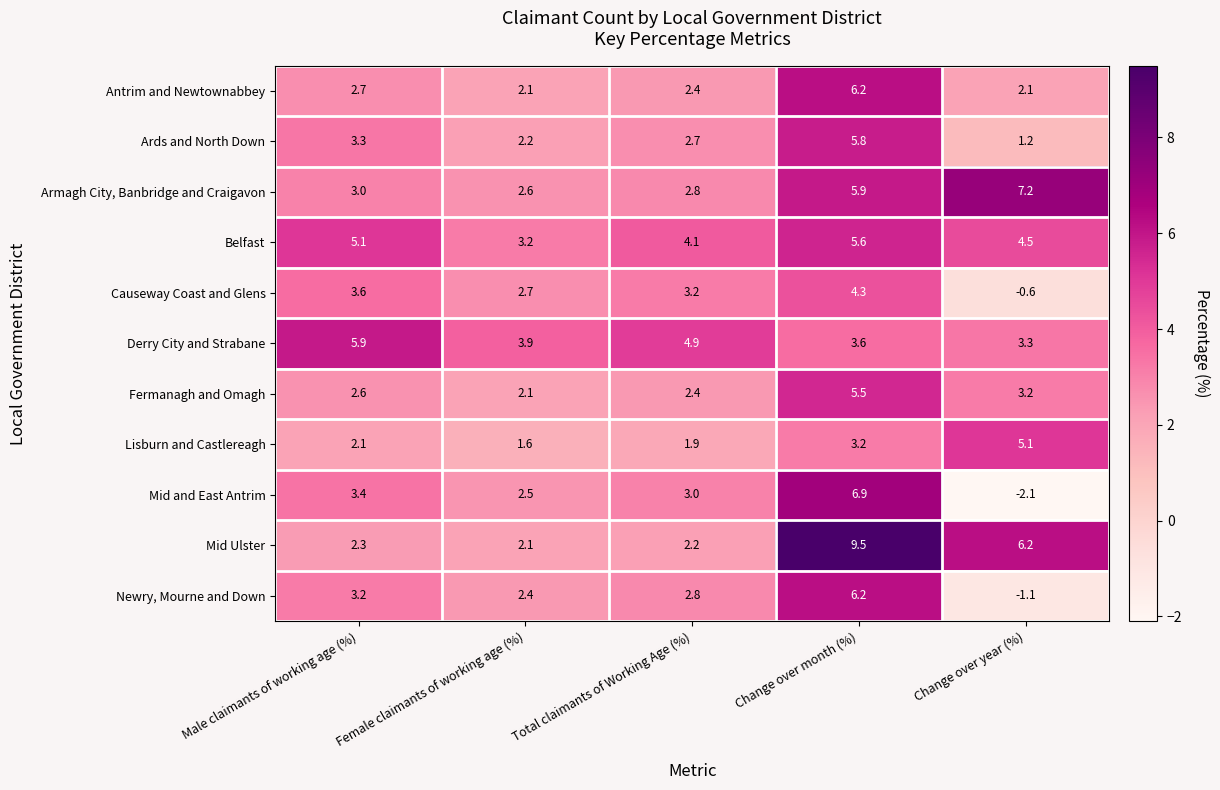

Rank the categories by Armagh City, Banbridge and Craigavon value from highest to lowest.

Change over year (%), Change over month (%), Male claimants of working age (%), Total claimants of Working Age (%), Female claimants of working age (%)